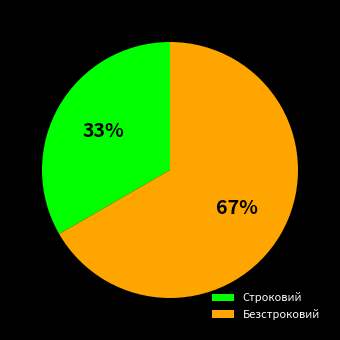

Rank the categories by value from highest to lowest.

Безстроковий, Строковий